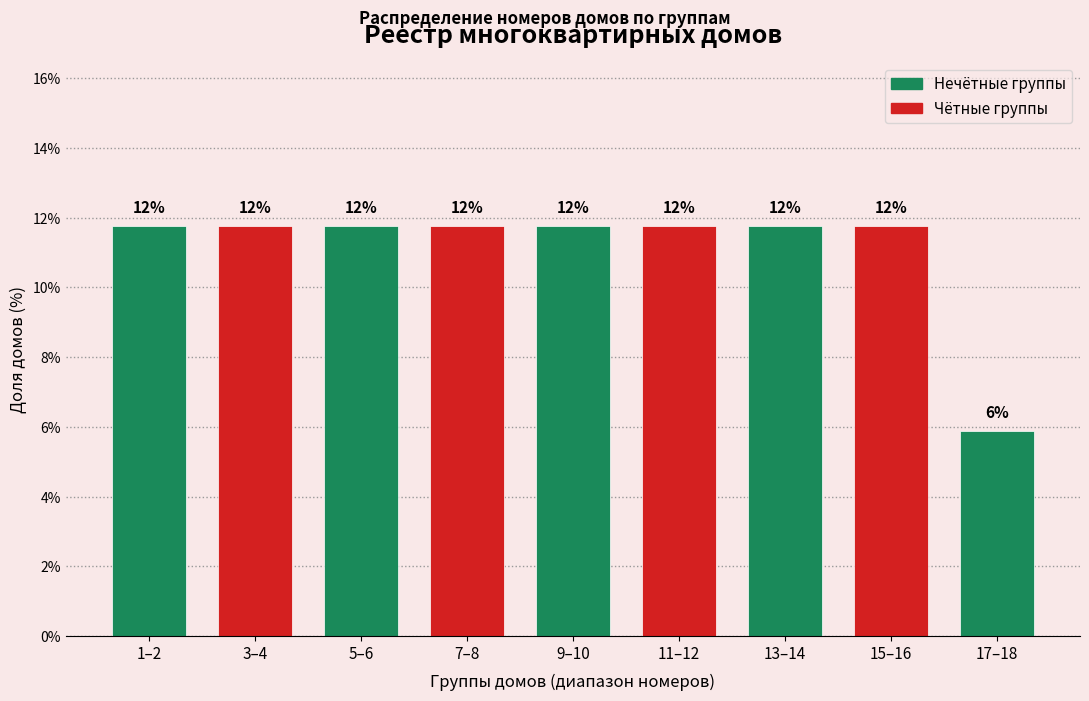

How many bars are there in total?

9